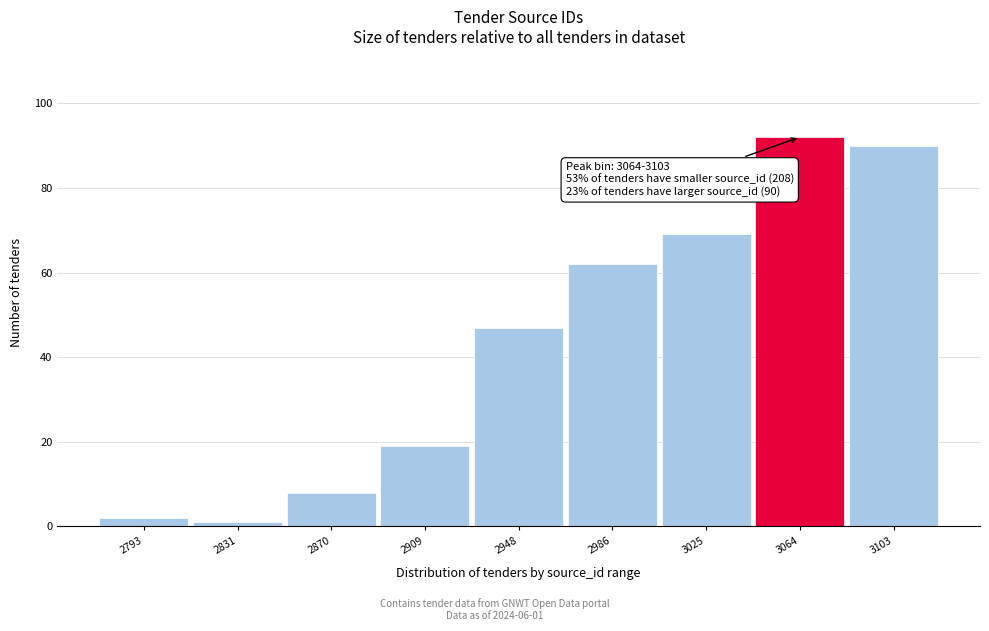

Reading left to right, transcribe all the data shown in this chart.

2	1	8	19	47	62	69	92	90